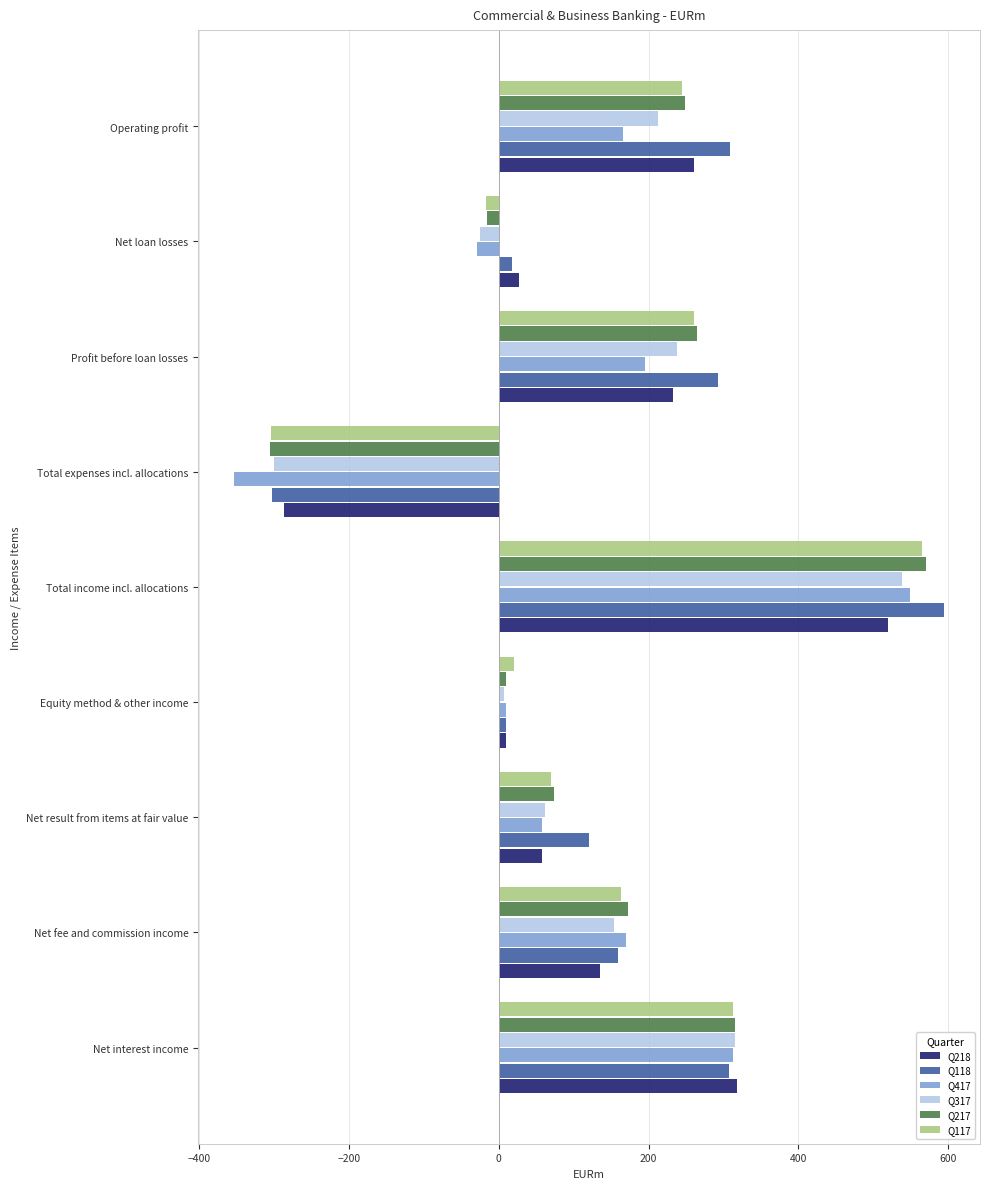

What is the total value across all series at Net result from items at fair value?

438